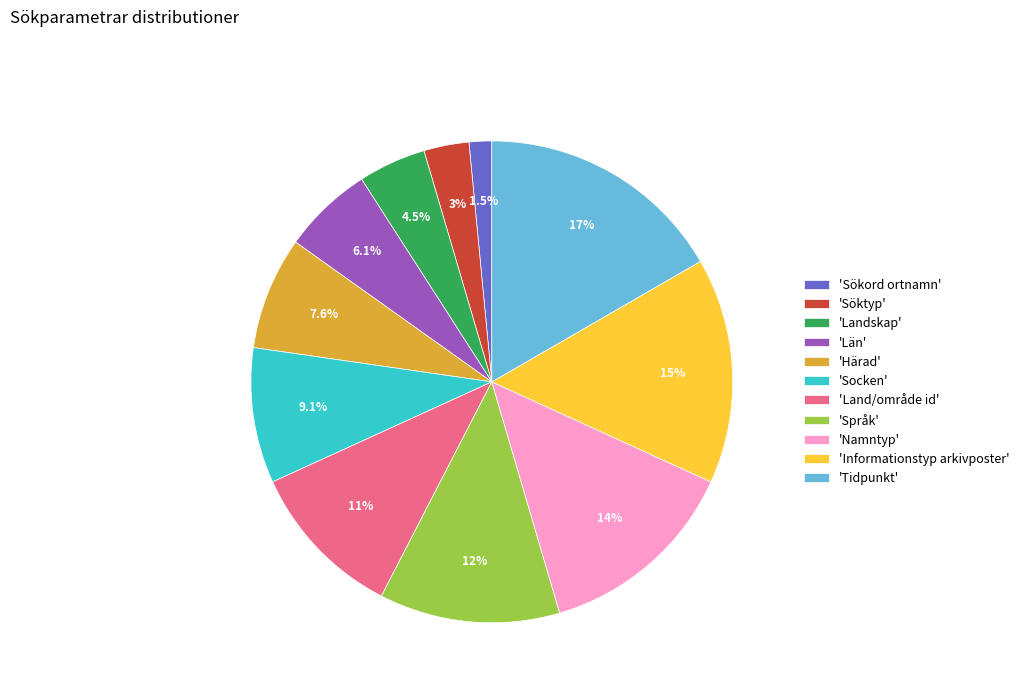

Between 'Namntyp' and 'Tidpunkt', which is larger?

'Tidpunkt'